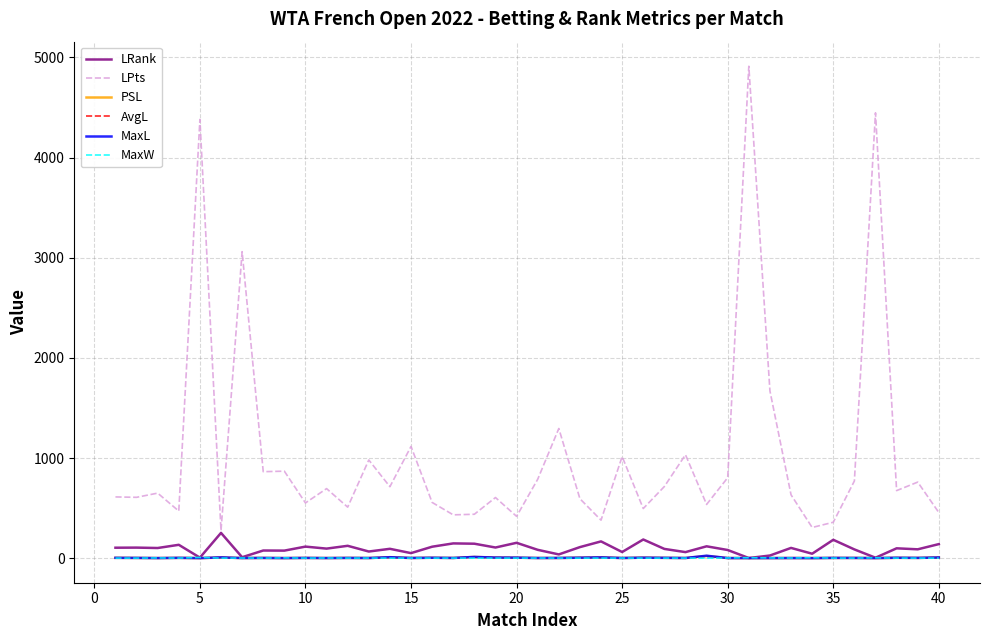

How many categories are shown in the chart?

40